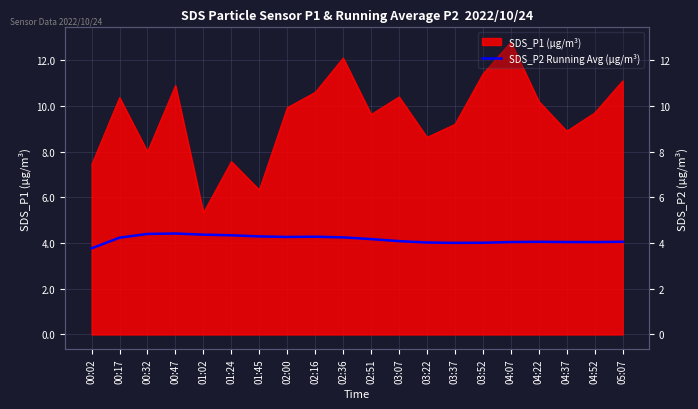

Which label corresponds to the smallest value in the chart?

00:02